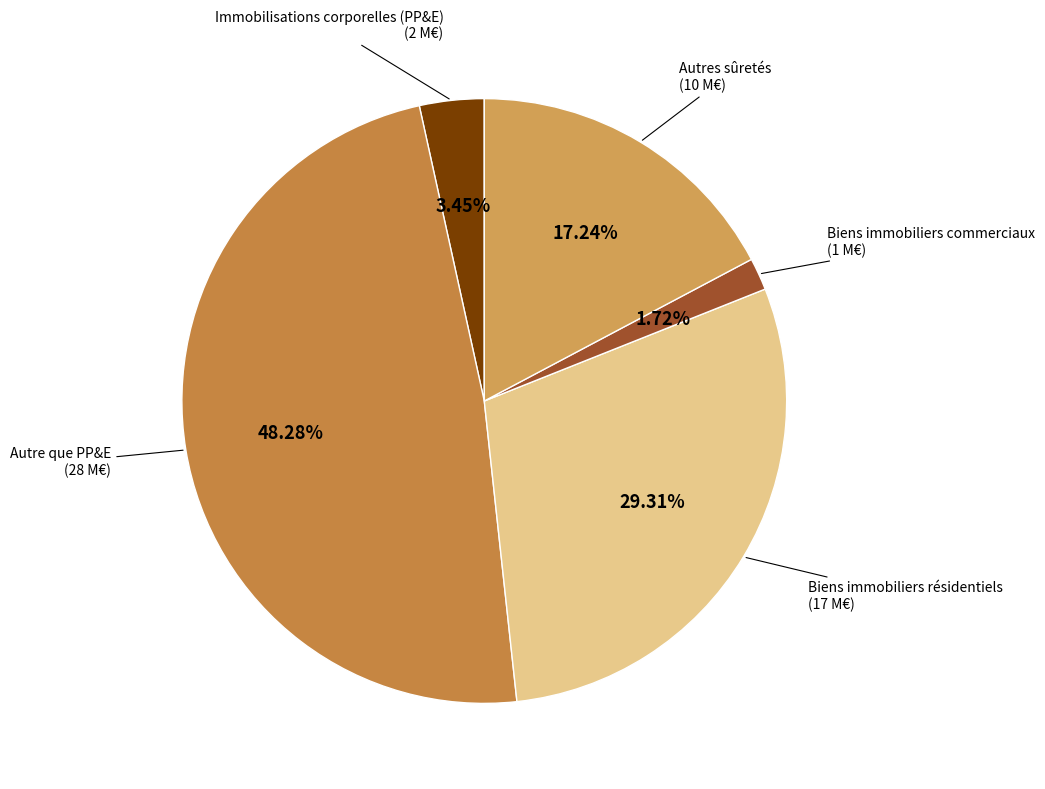

Is there a majority slice in this chart?

No